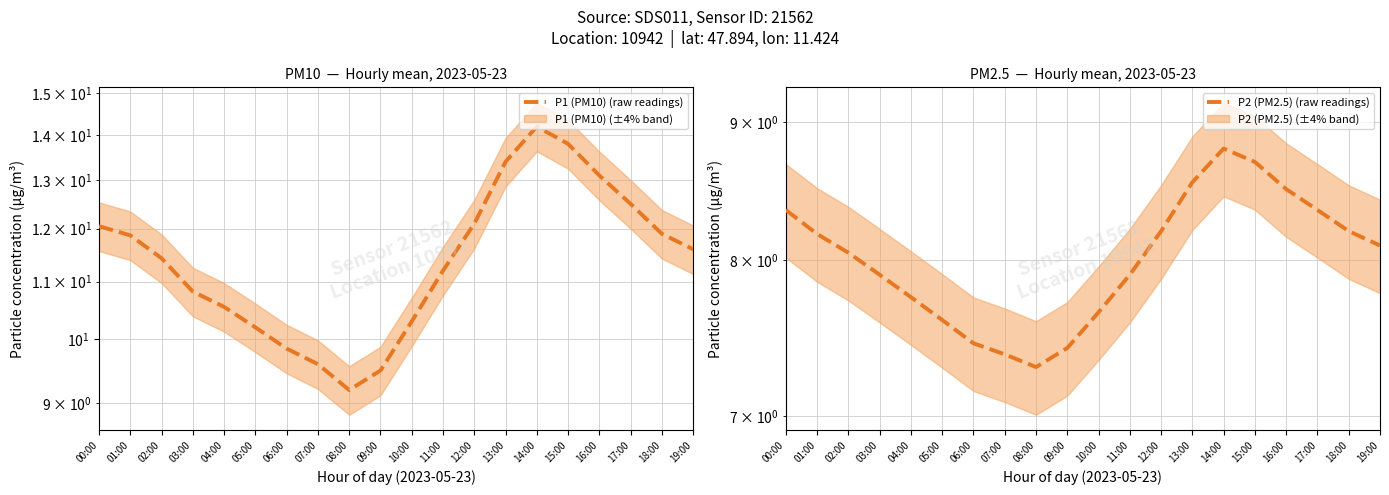

What is the sum of all P1 (PM10) (raw readings) values?

229.2